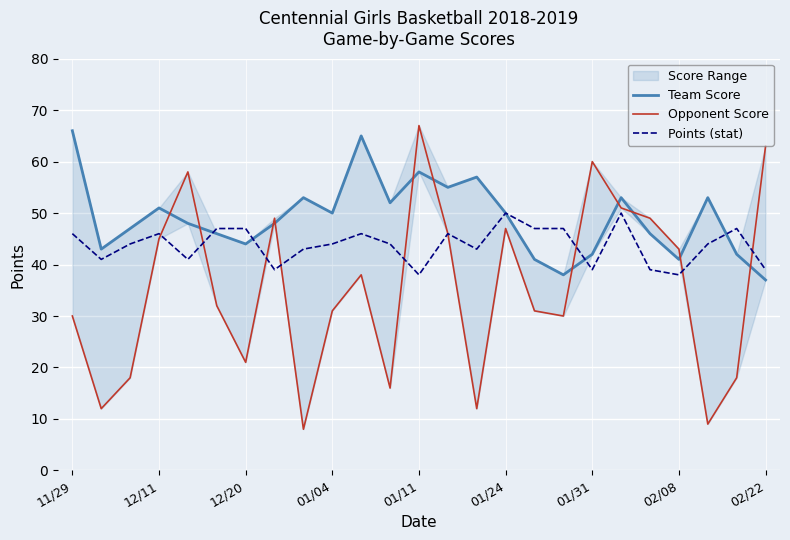

Read the Points (stat) value at 17, to the nearest 10.

50